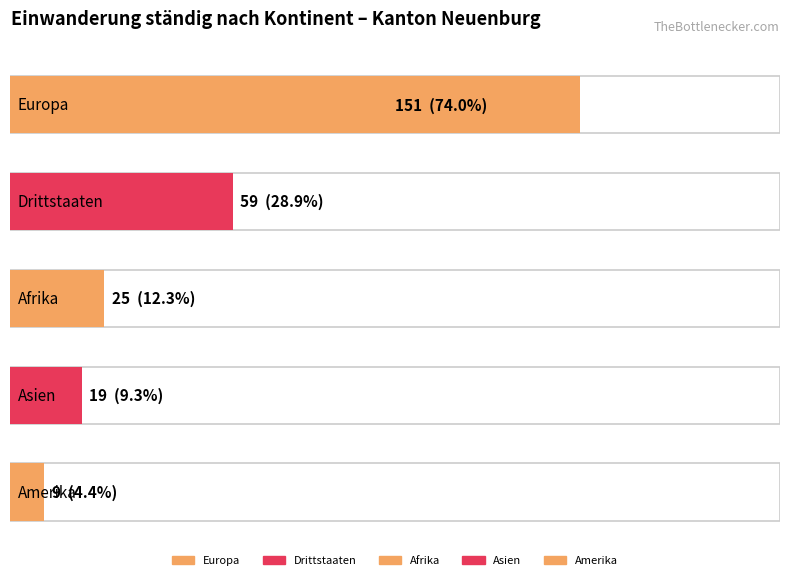

What is the label of the 2nd bar from the left?

Drittstaaten